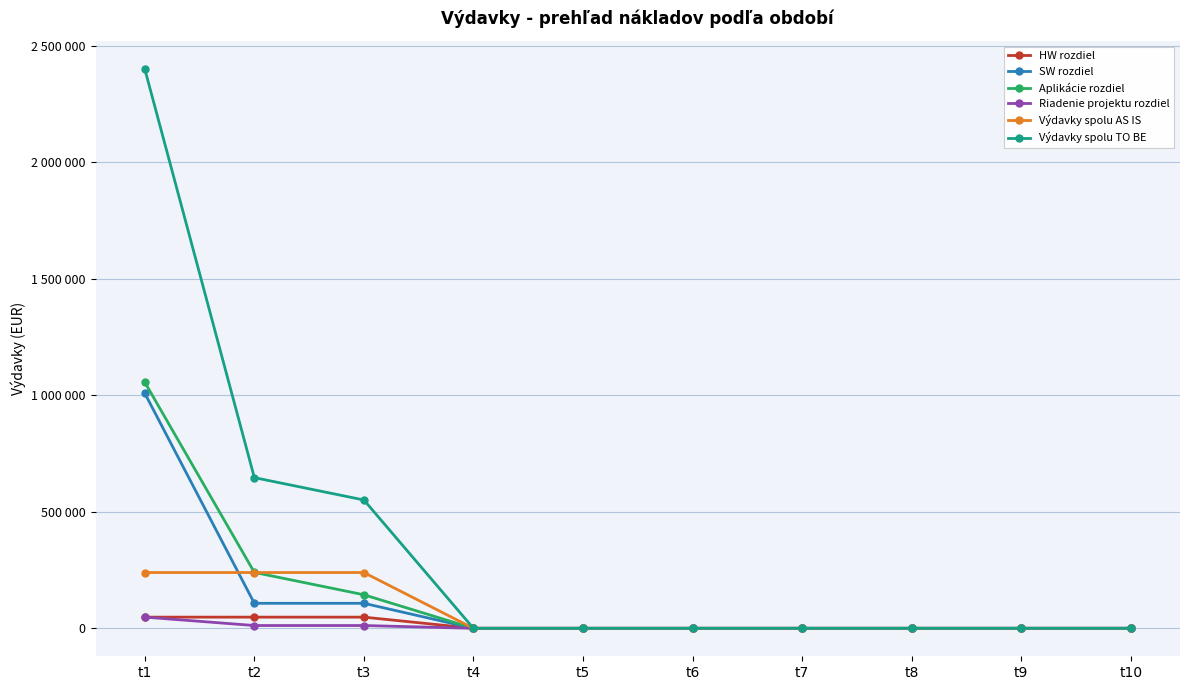

Which label corresponds to the smallest value in the chart?

t4